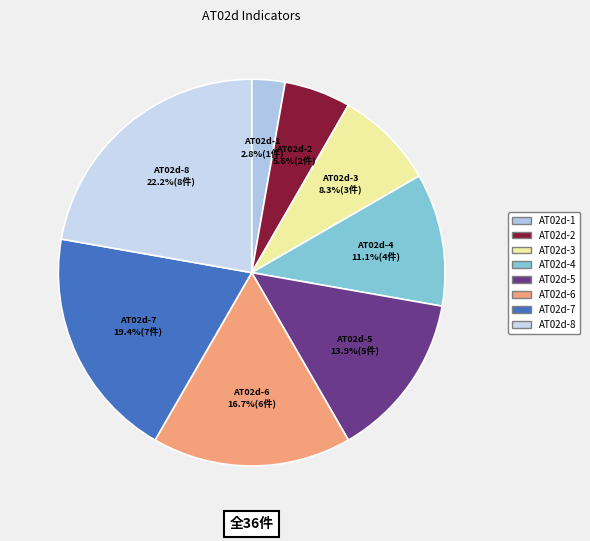

Which has a higher value, AT02d-8 or AT02d-6?

AT02d-8